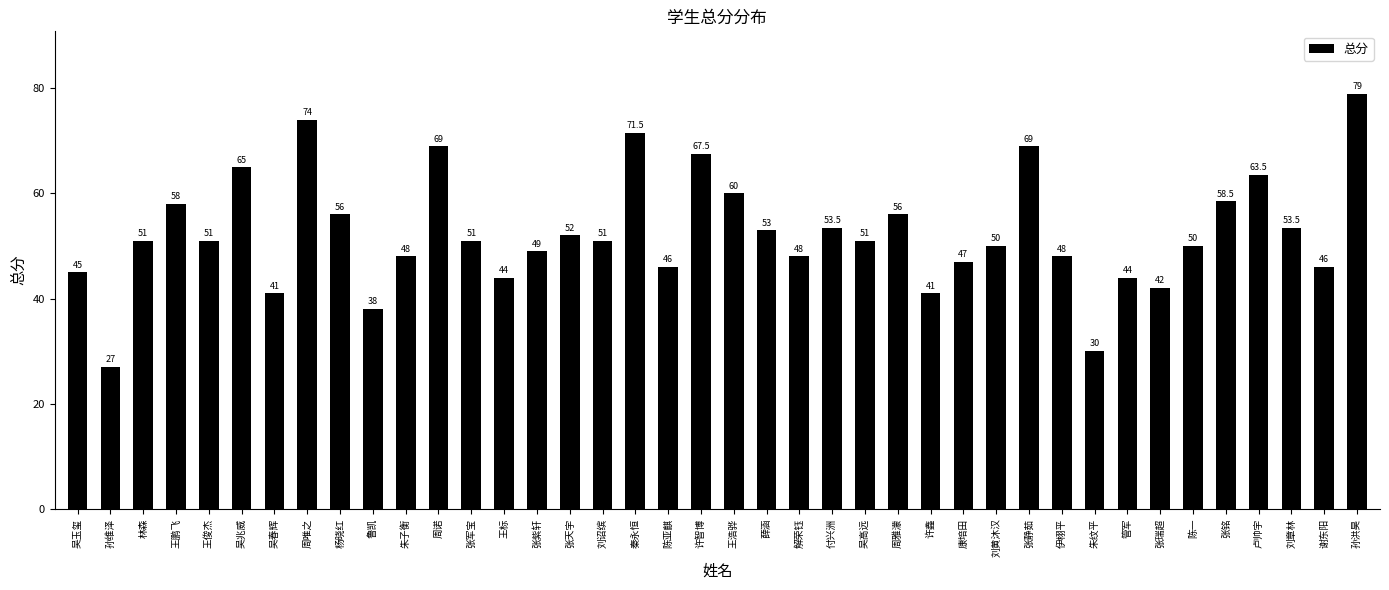

Reading left to right, extract all data points from this chart.

45.0	27.0	51.0	58.0	51.0	65.0	41.0	74.0	56.0	38.0	48.0	69.0	51.0	44.0	49.0	52.0	51.0	71.5	46.0	67.5	60.0	53.0	48.0	53.5	51.0	56.0	41.0	47.0	50.0	69.0	48.0	30.0	44.0	42.0	50.0	58.5	63.5	53.5	46.0	79.0